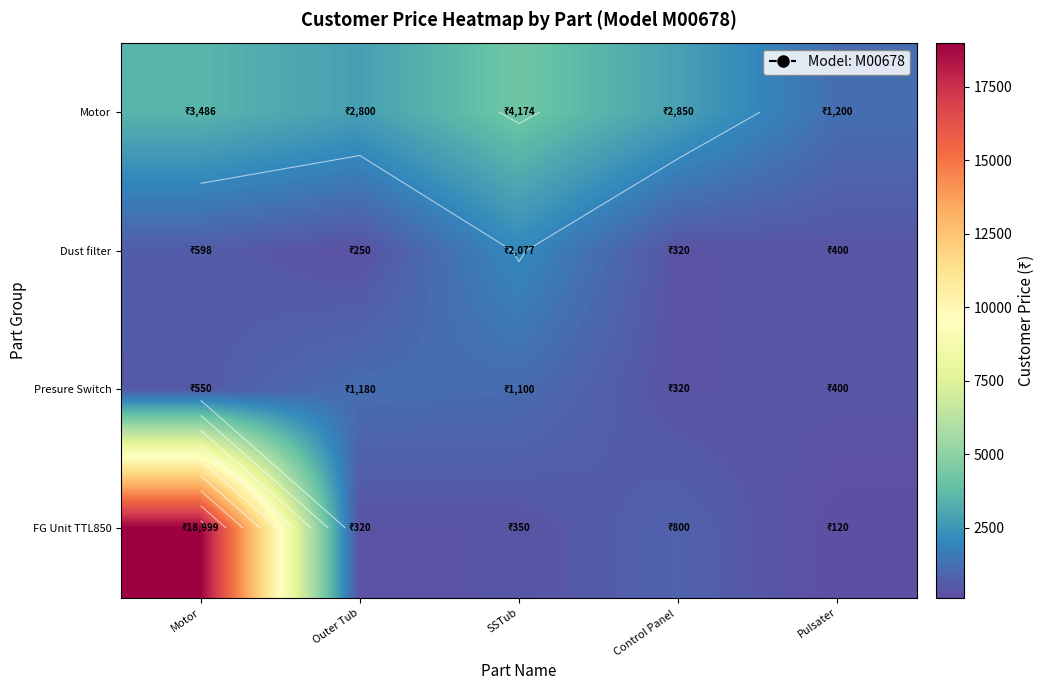

The Dust filter series shows 2077.3 at SSTub. True or false?

True